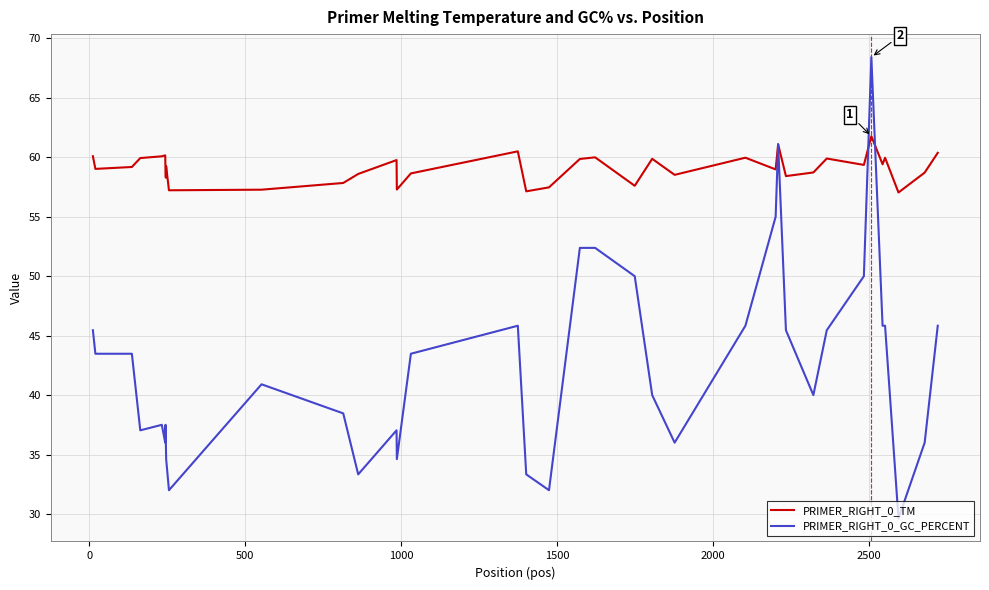

How many series are shown in this chart?

2